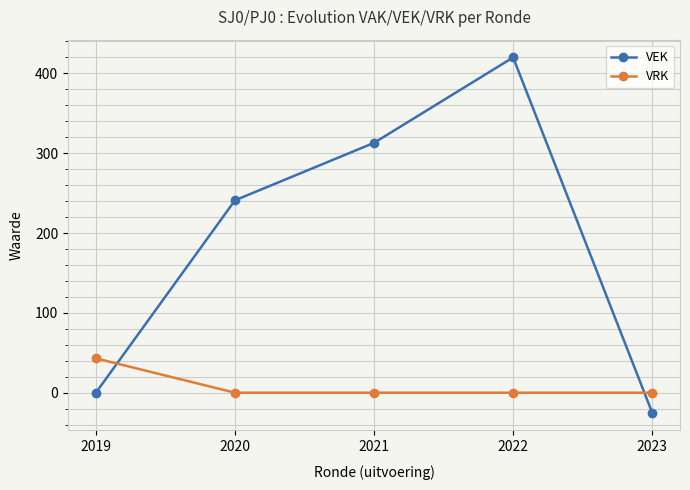

What is the lowest value of the VEK series?

-25